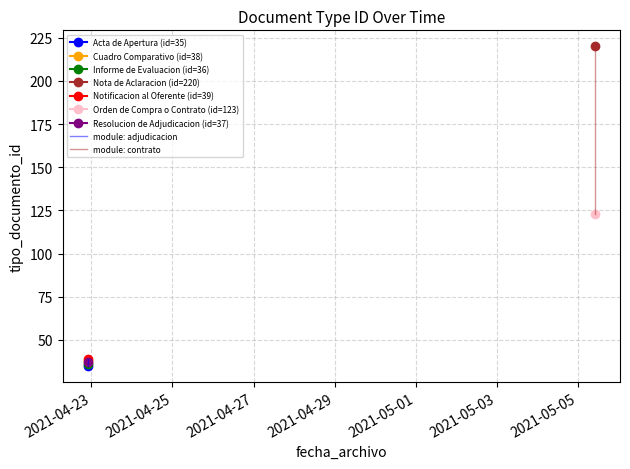

What is the difference between the values at 2021-04-22 22:03:28 and 2021-04-22 22:03:28?

2